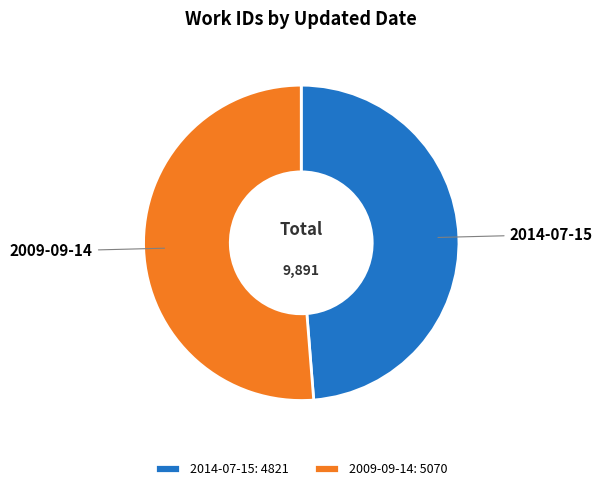

The 2014-07-15 slice represents 43% of the pie. True or false?

False